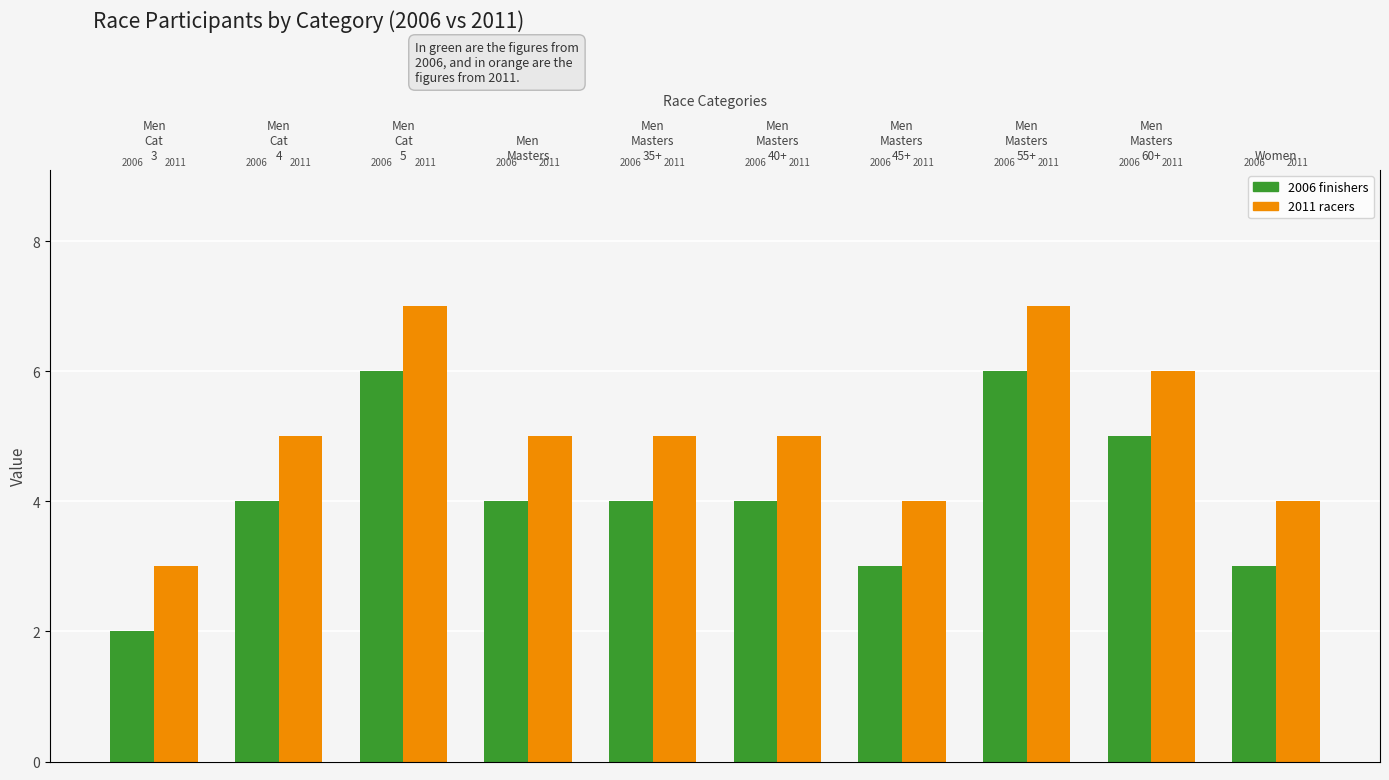

At which label is Racers (2011) closest to 5?

Men
Cat
4